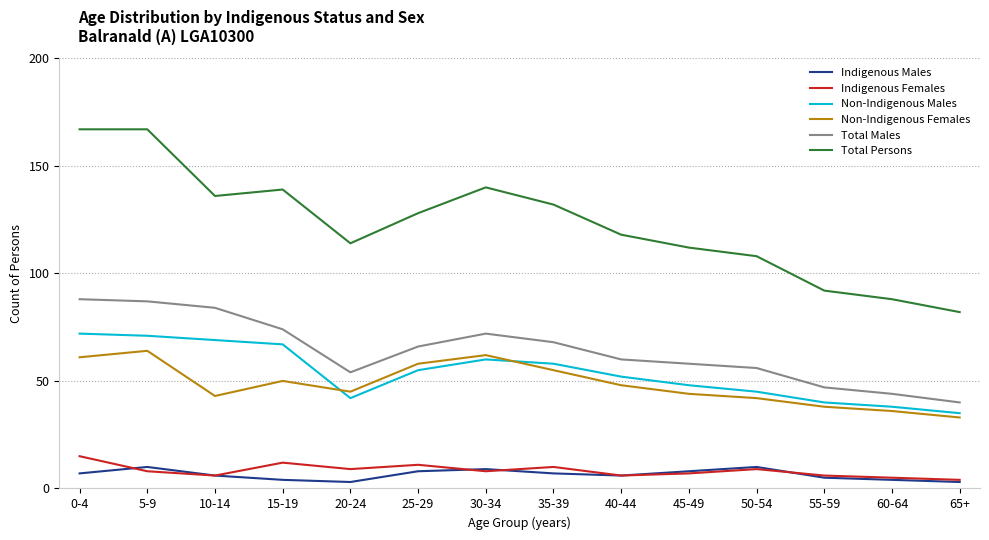

What is the total value across all series at 55-59?

228